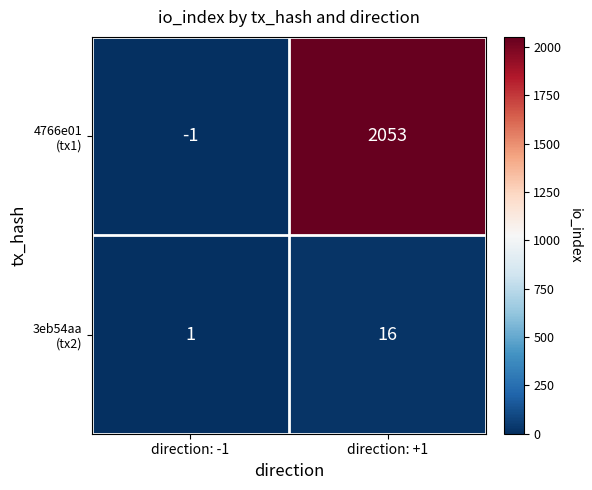

At which category is the sum across all series the highest?

direction: +1